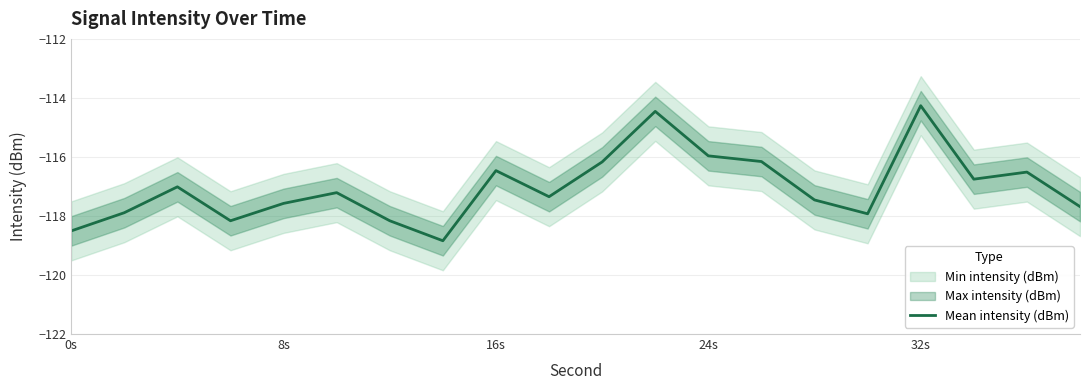

The Mean intensity (dBm) series shows -39.0 at 32s. True or false?

False